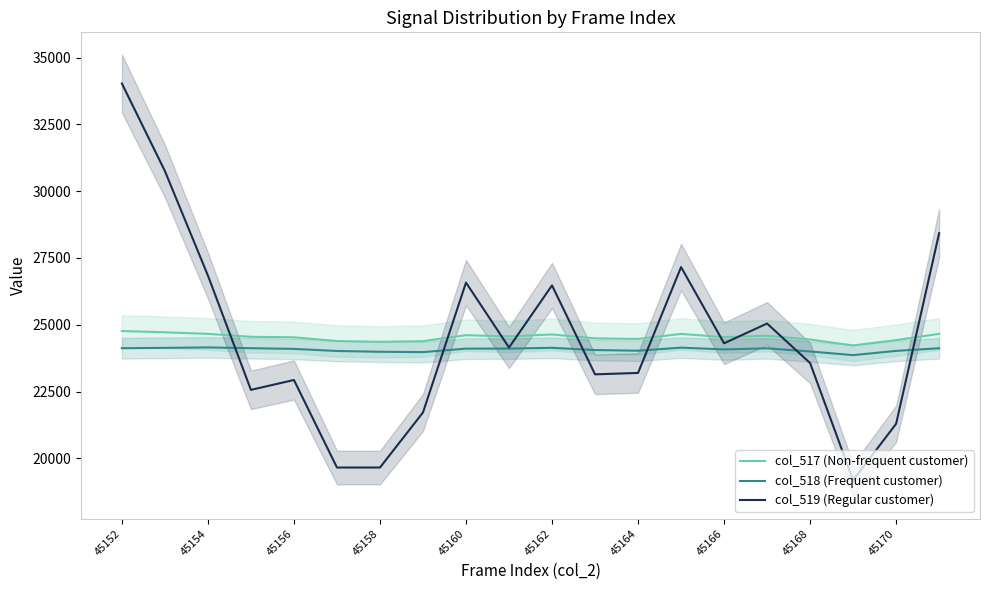

Reading left to right, list all the values displayed in this chart.

col_517 (Non-frequent customer): 24764.0	24716.0	24658.0	24548.0	24529.0	24389.0	24360.0	24385.0	24608.0	24563.0	24636.0	24490.0	24466.0	24656.0	24536.0	24590.0	24445.0	24225.0	24424.0	24657.0
col_518 (Frequent customer): 24120.0	24134.0	24150.0	24121.0	24095.0	24017.0	23988.0	23974.0	24105.0	24106.0	24135.0	24052.0	24027.0	24142.0	24076.0	24116.0	23999.0	23862.0	24021.0	24119.0
col_519 (Regular customer): 34027.1	30751.2	26841.2	22561.4	22931.3	19655.4	19655.4	21716.0	26577.0	24146.5	26471.4	23142.6	23195.5	27158.3	24305.1	25044.8	23565.3	19179.9	21293.3	28426.3